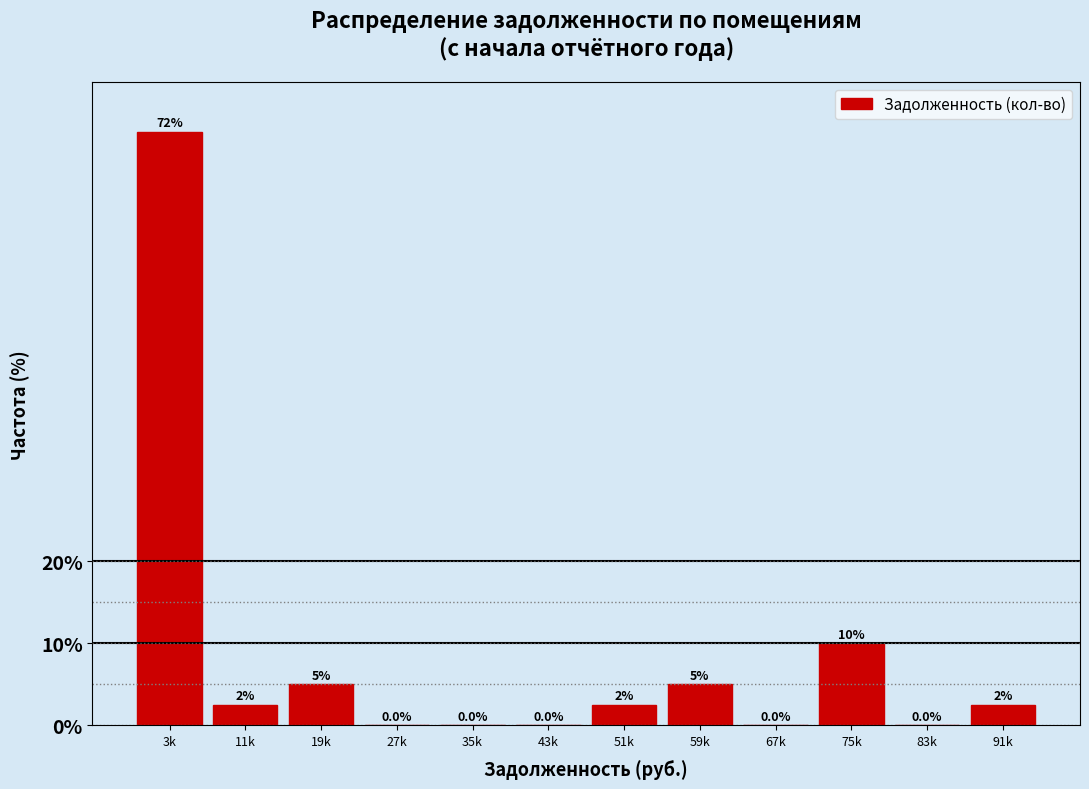

Reading right to left, list all the values displayed in this chart.

91k=2.5	83k=0.0	75k=10.0	67k=0.0	59k=5.0	51k=2.5	43k=0.0	35k=0.0	27k=0.0	19k=5.0	11k=2.5	3k=72.5